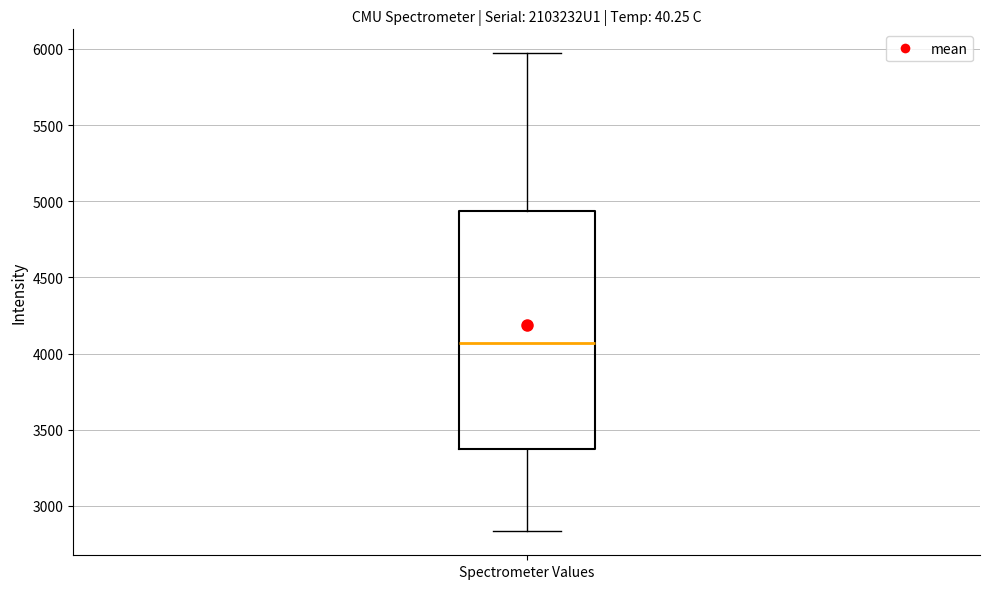

Where does the lower whisker of the box for Spectrometer Values end on the y-axis? The values are not printed on the chart, so give them approximately, as read against the axis.

2850